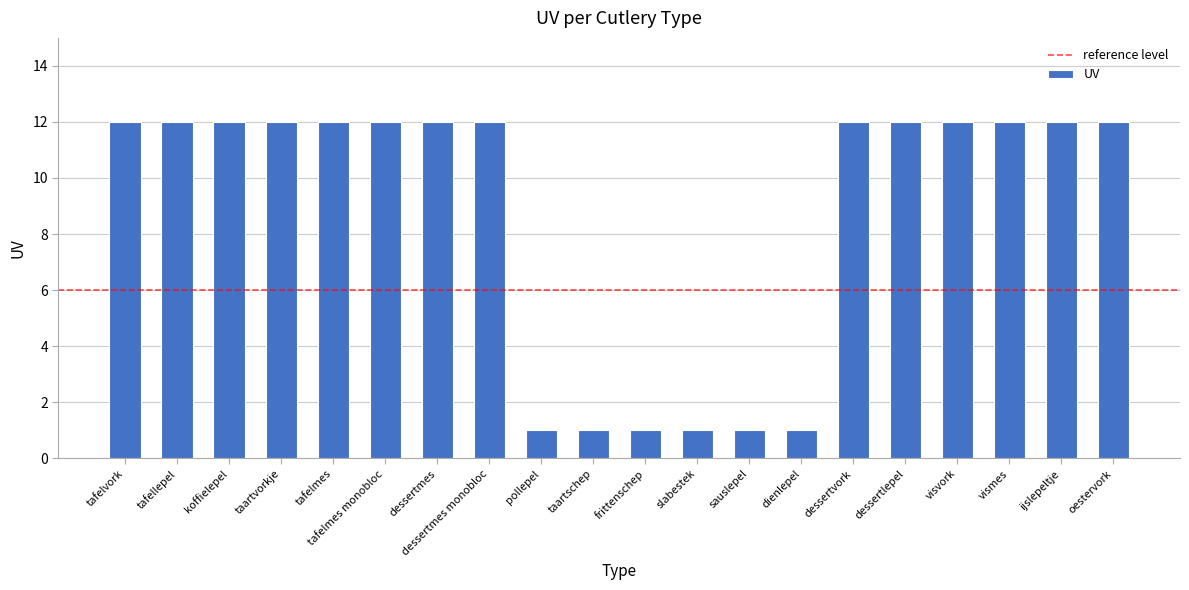

True or false: the data shows 7 at dessertmes monobloc.

False